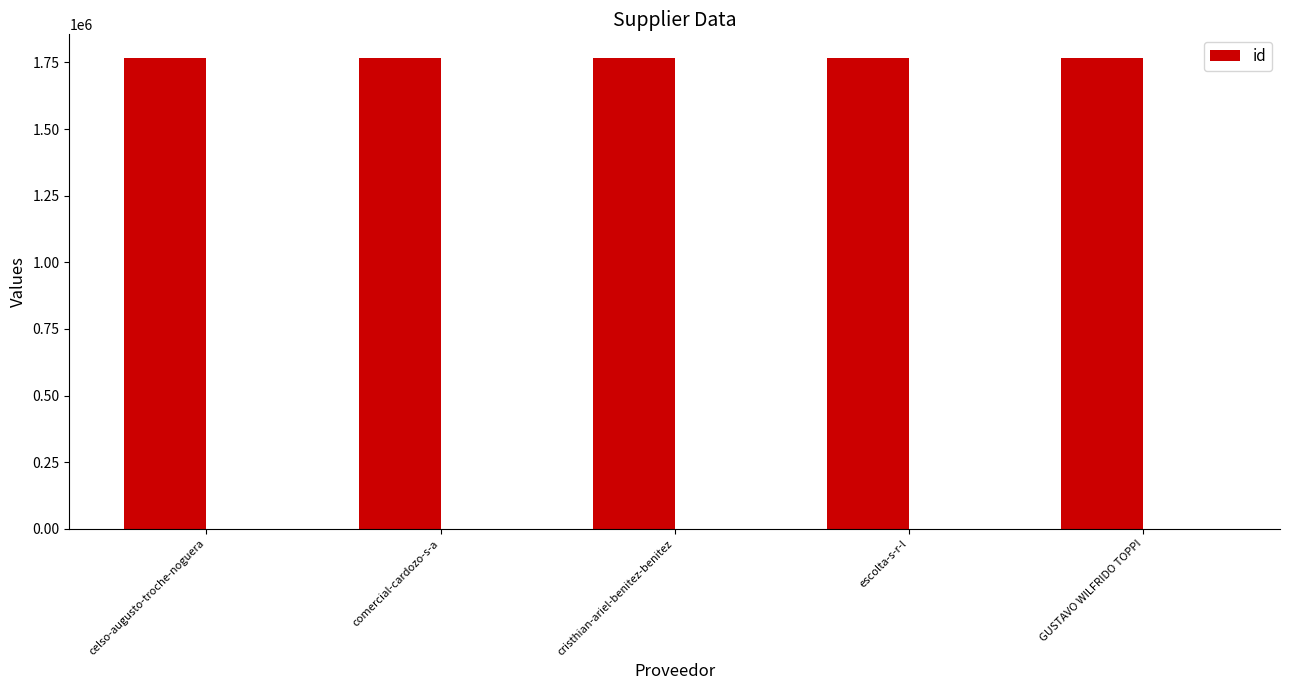

Rank the categories by value from lowest to highest.

GUSTAVO WILFRIDO TOPPI, escolta-s-r-l, comercial-cardozo-s-a, celso-augusto-troche-noguera, cristhian-ariel-benitez-benitez